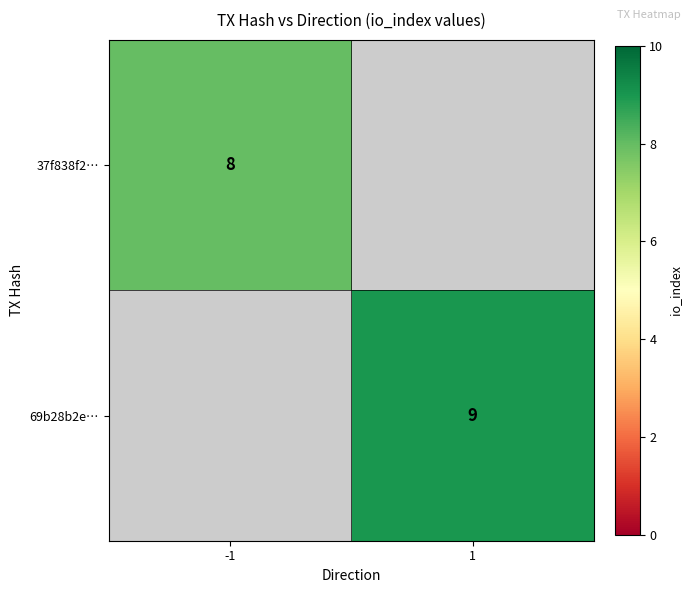

How many series are shown in this chart?

2